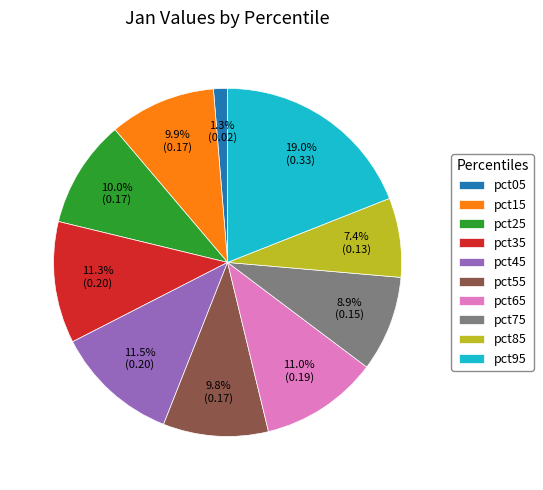

Is there a majority slice in this chart?

No